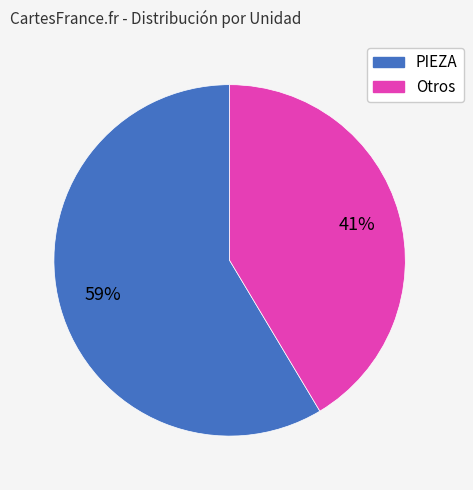

Count the number of slices in the pie.

2